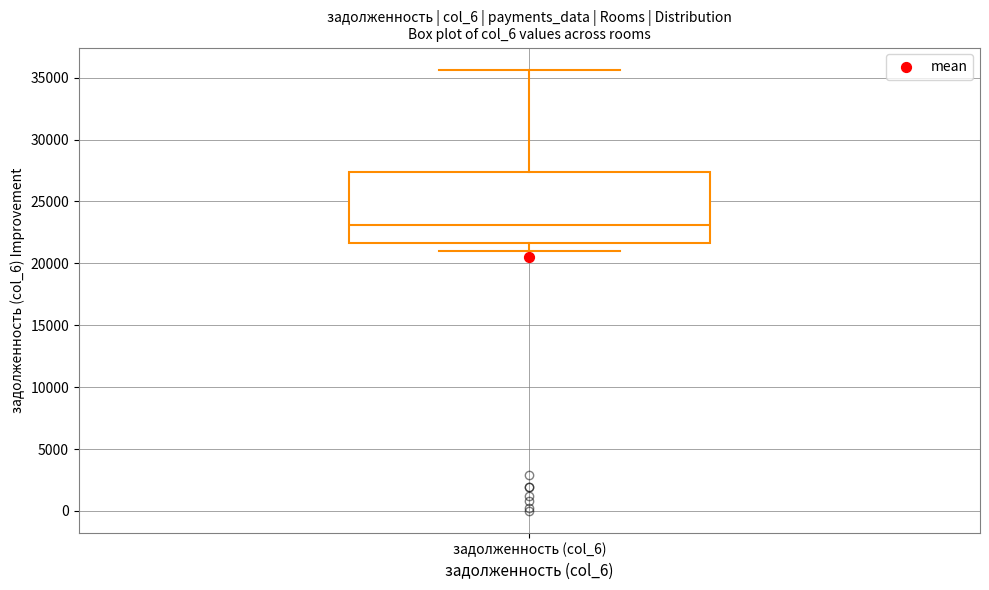

Where does the median line of the box for задолженность (col_6) sit on the y-axis? The values are not printed on the chart, so give them approximately, as read against the axis.

23000